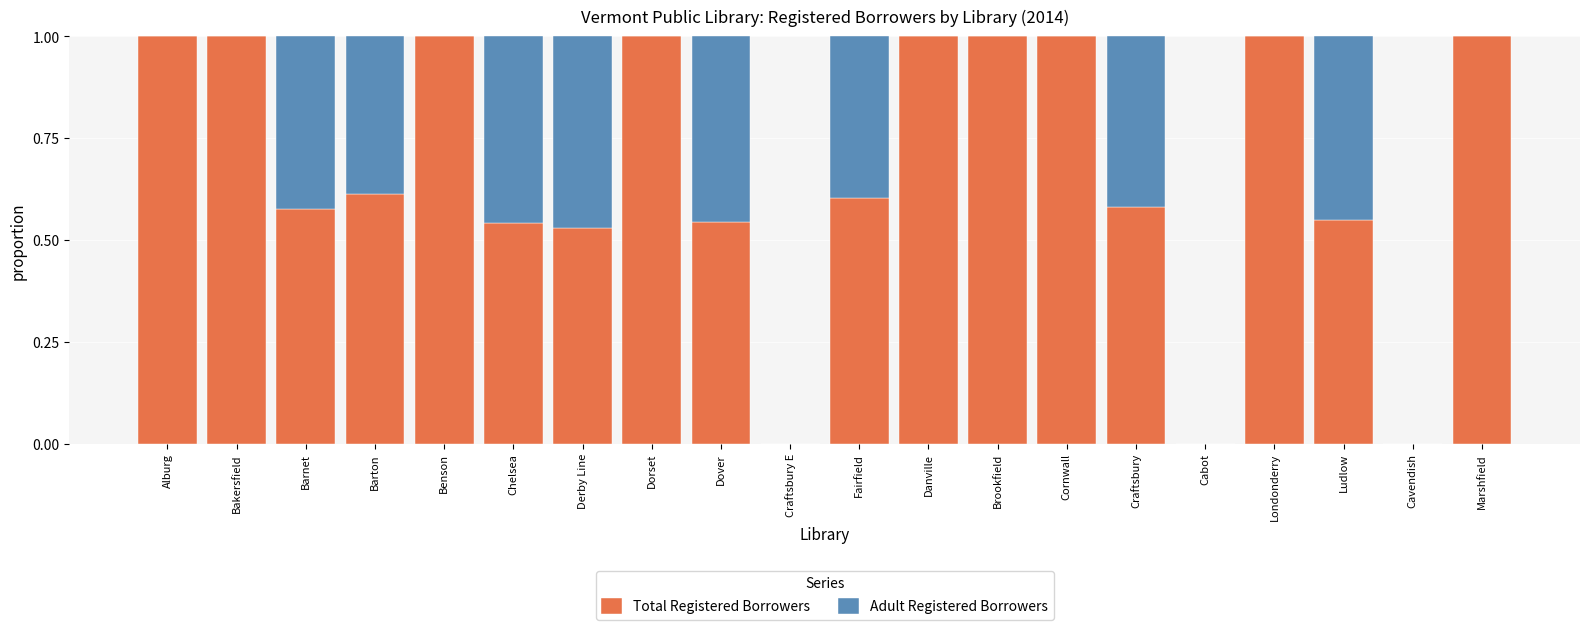

What is the sum of the Total Registered Borrowers values at Londonderry and Danville?

2.0